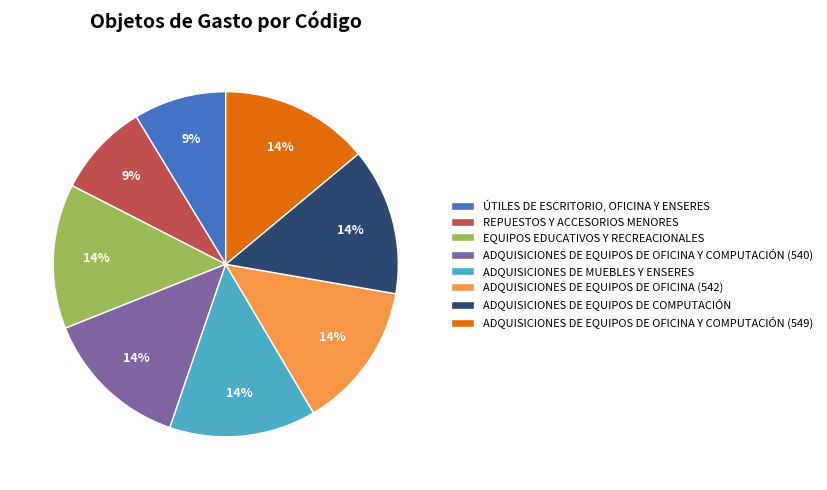

How many slices are in this pie chart?

8